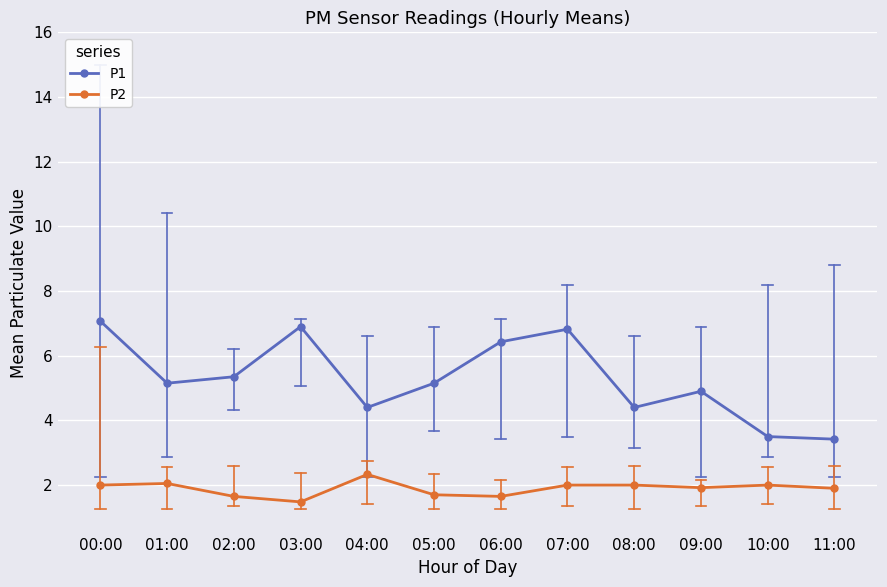

What position from the right is 09:00?

3